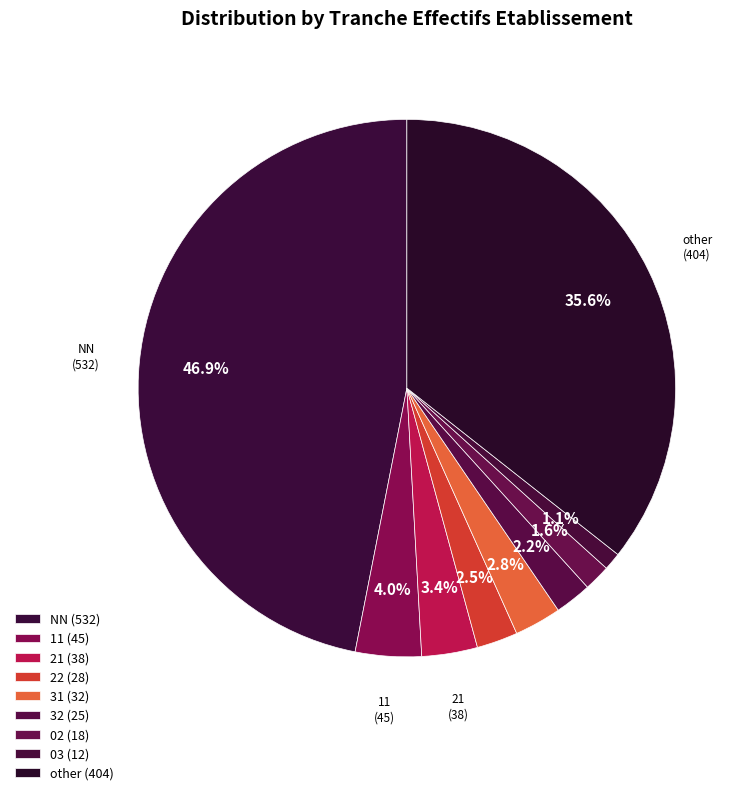

Does 03 account for over 50% of the chart?

No